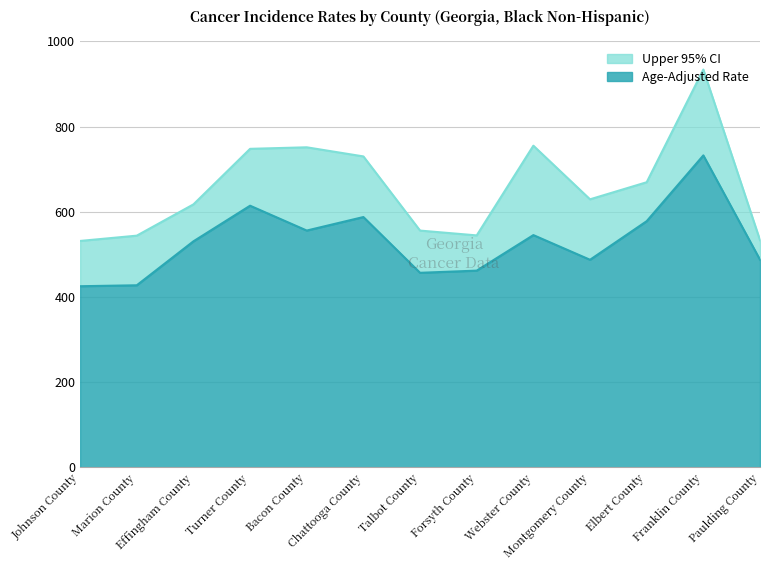

True or false: Age-Adjusted Rate and Upper 95% CI intersect in this chart.

False